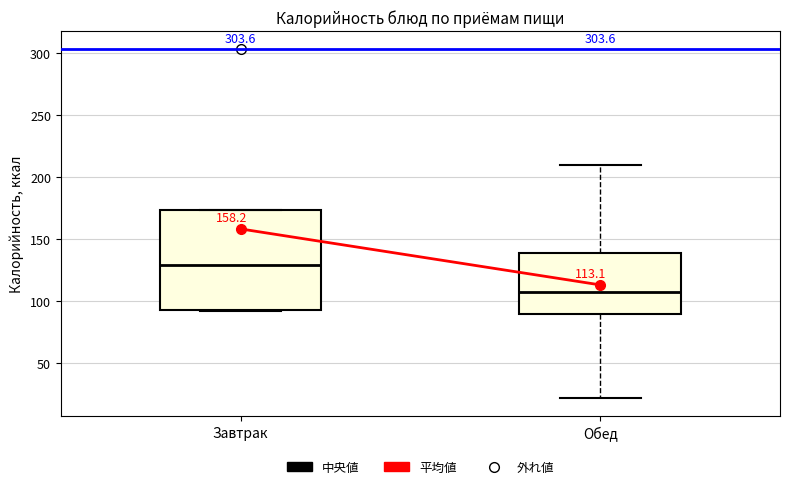

Which box's median line is the lowest?

Обед